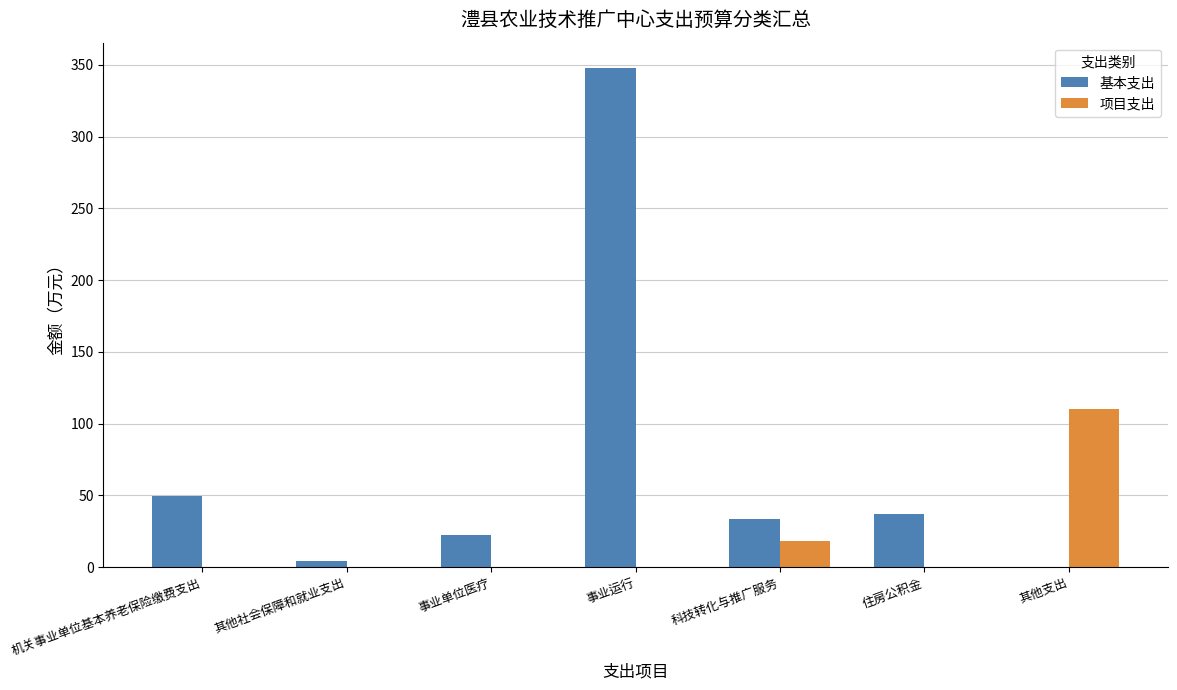

How many groups of bars are there?

7